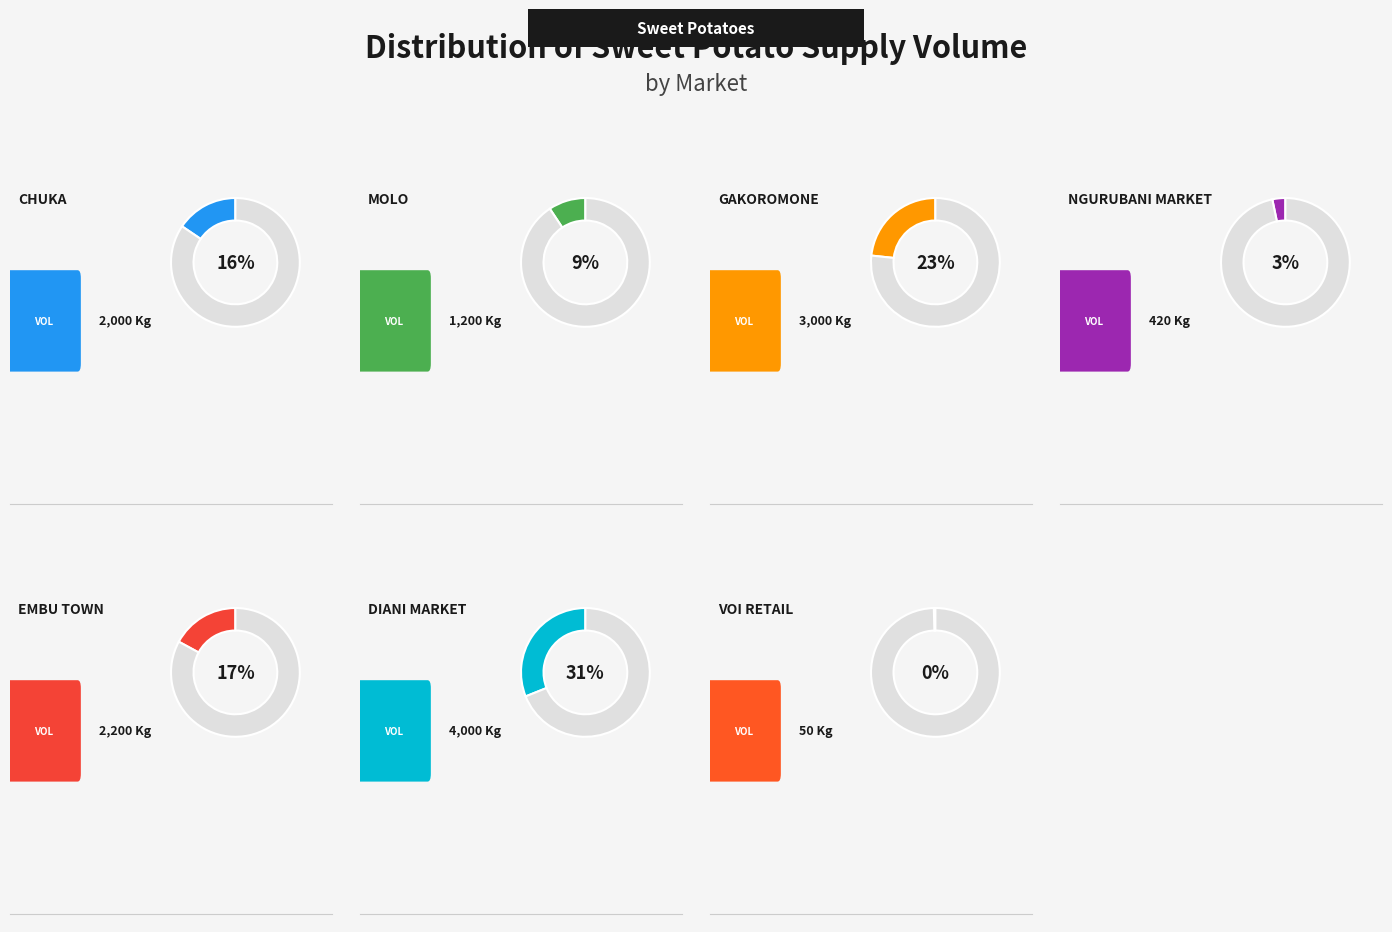

How much of the chart is everything except Gakoromone?

76.7%